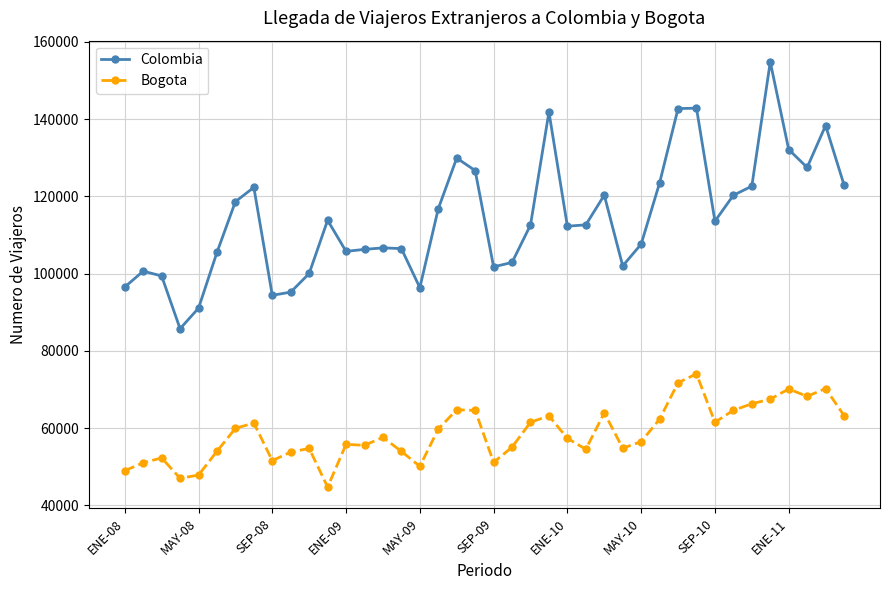

Does the chart display data point markers on the line(s)?

Yes